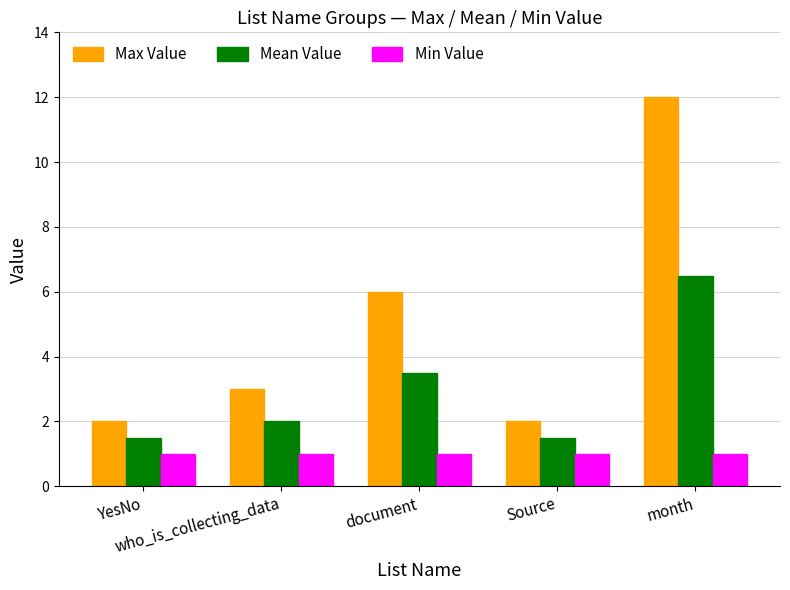

At which category does the chart reach its peak across all series?

month